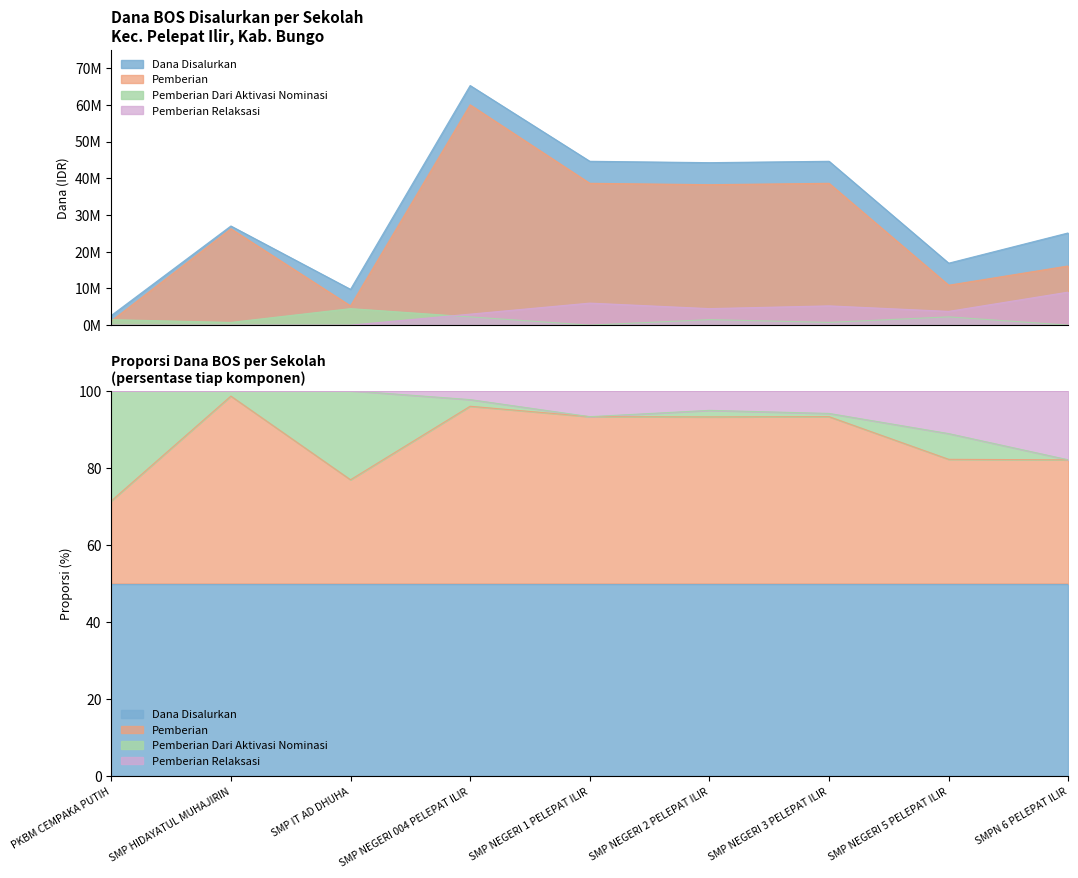

Which series changed the most between SMP NEGERI 1 PELEPAT ILIR and SMPN 6 PELEPAT ILIR?

Pemberian